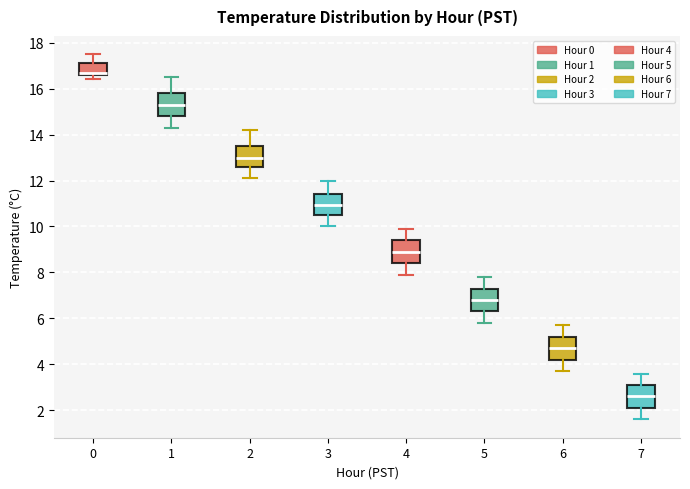

Reading left to right, read every box against the y-axis: the position of its median line, the range the box covers, and the ends of its whiskers. The values are not printed on the chart, so give them approximately, as read against the axis.

0: median 16.8, box 16.6 to 17.2, whiskers 16.4 to 17.6
1: median 15.4, box 14.8 to 15.8, whiskers 14.4 to 16.6
2: median 13.0, box 12.6 to 13.6, whiskers 12.2 to 14.2
3: median 11.0, box 10.6 to 11.4, whiskers 10.0 to 12.0
4: median 9.0, box 8.4 to 9.4, whiskers 8.0 to 10.0
5: median 6.8, box 6.4 to 7.4, whiskers 5.8 to 7.8
6: median 4.8, box 4.2 to 5.2, whiskers 3.8 to 5.8
7: median 2.6, box 2.2 to 3.2, whiskers 1.6 to 3.6